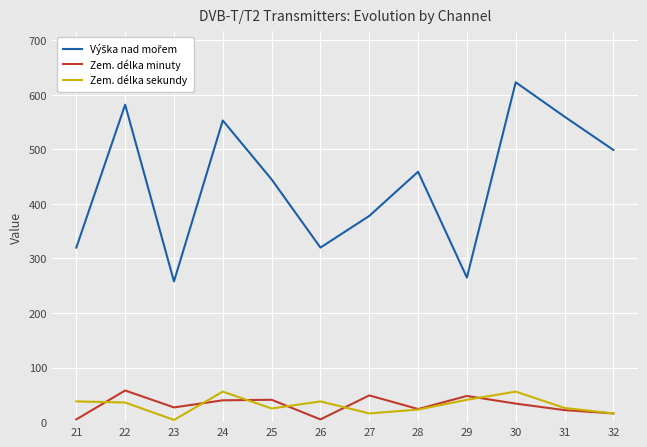

Is it true that Zem. délka minuty equals 22 at 31?

True